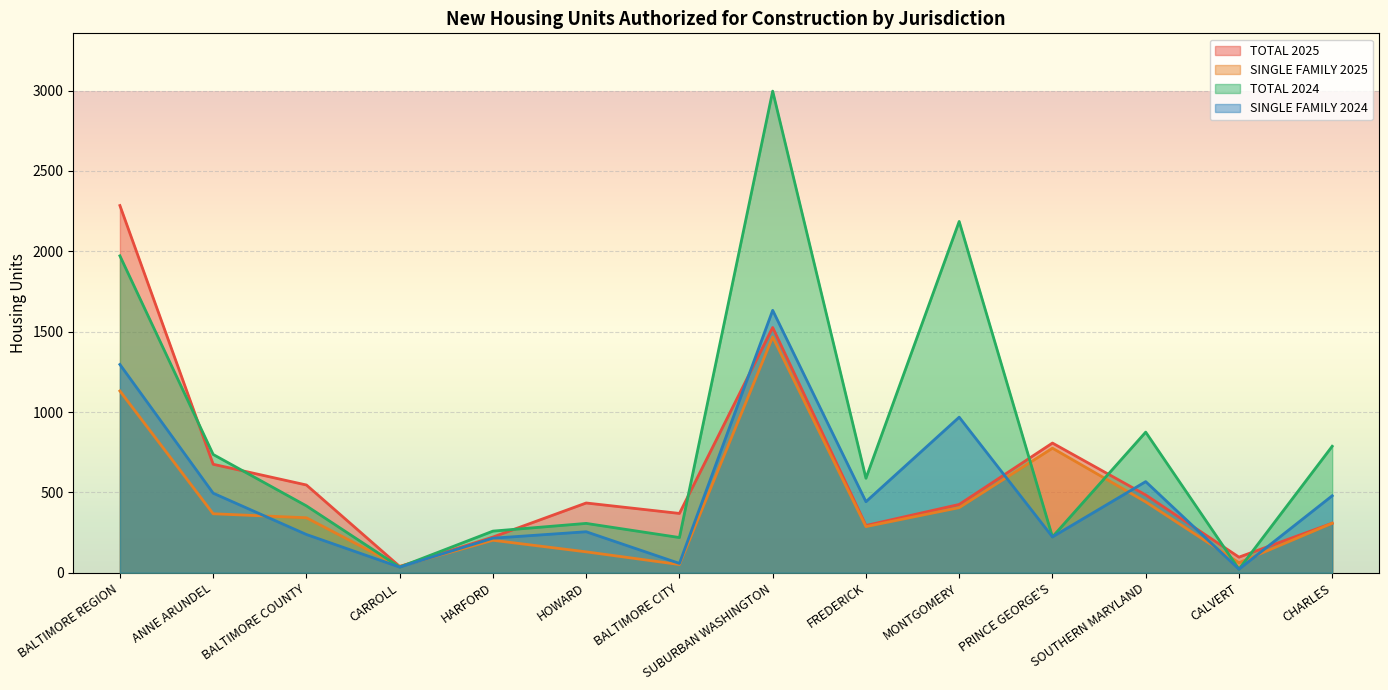

What is the lowest value of the SINGLE FAMILY 2025 series?

39